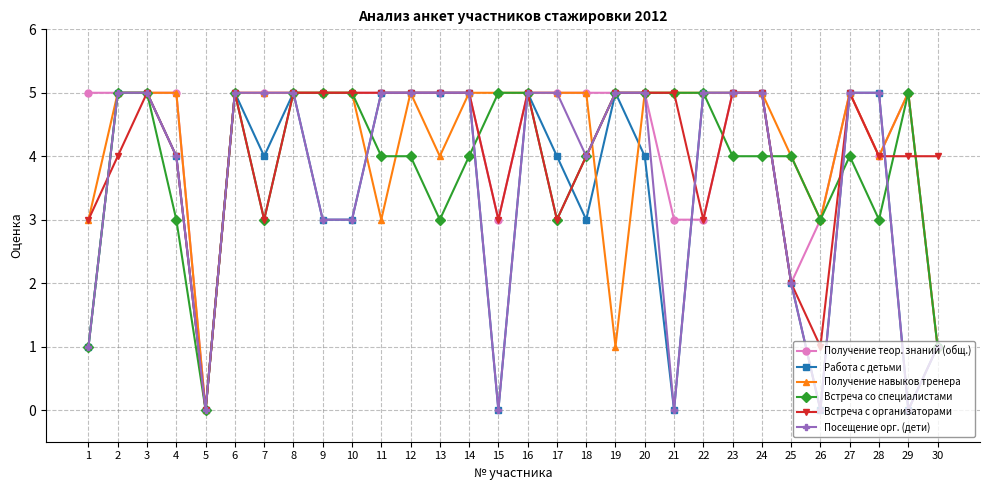

True or false: Работа с детьми and Получение теор. знаний (общ.) cross at least once.

True